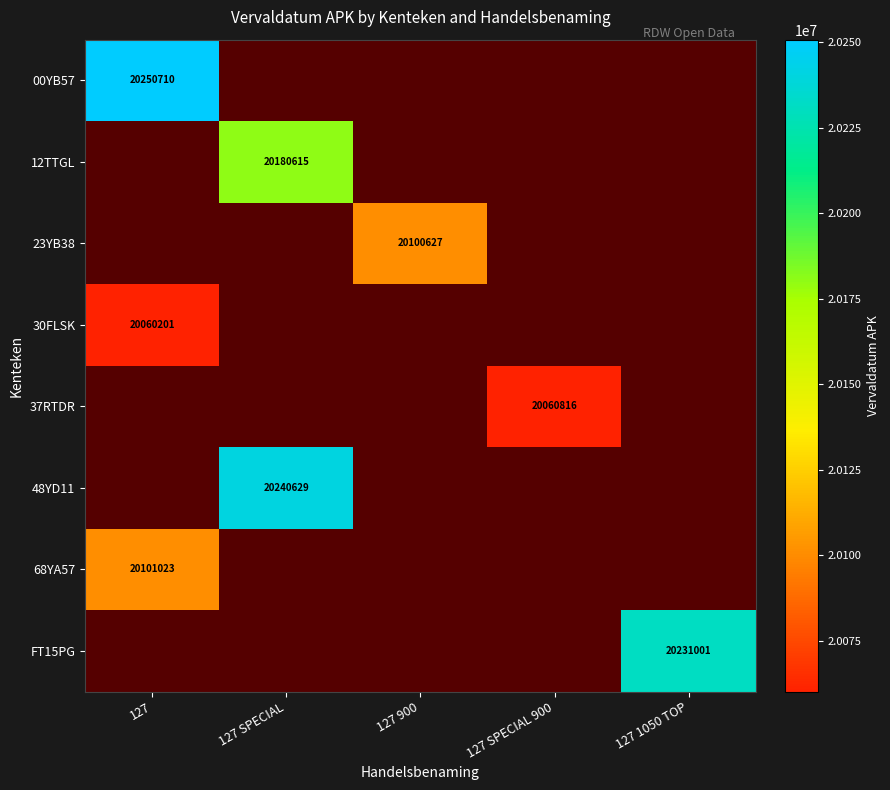

True or false: 12TTGL has a value of 20180615 at 127 SPECIAL.

True